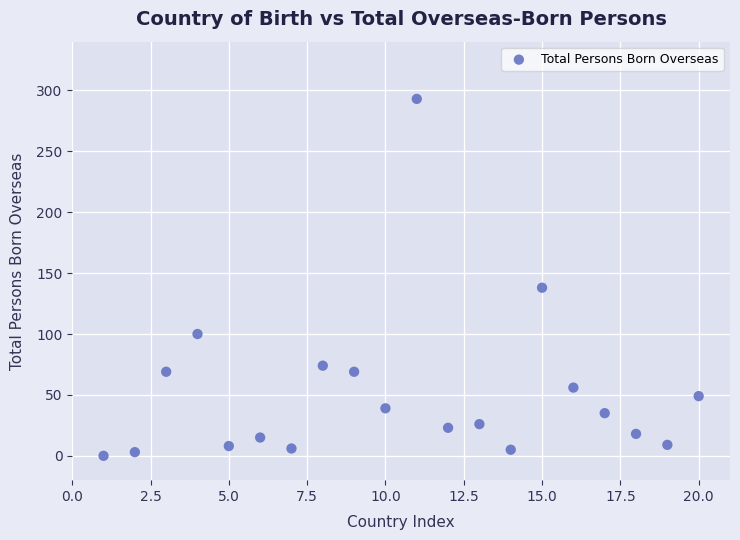

What is the range of Y values (max minus min)?

293